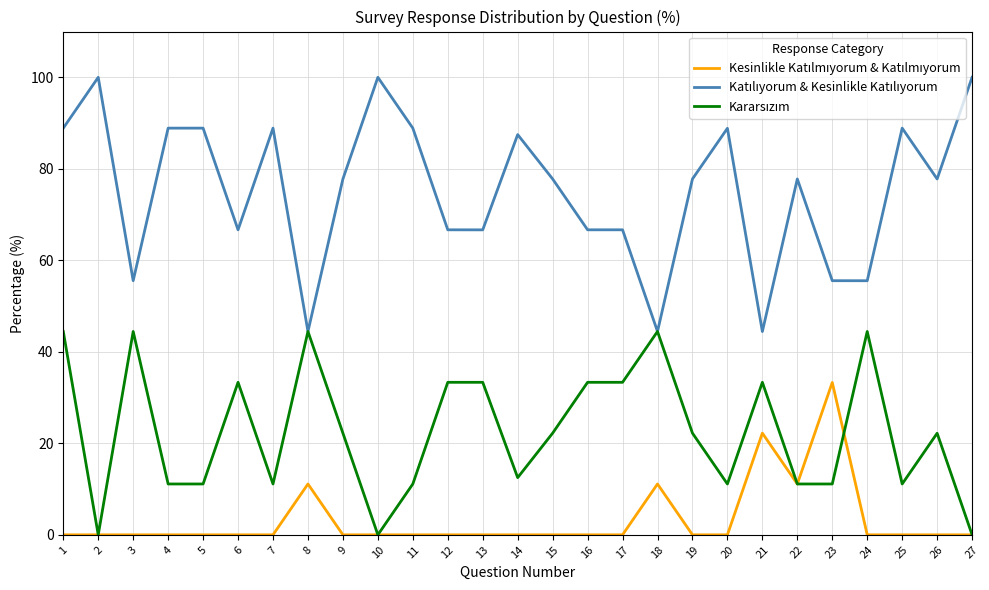

What is the total value across all series at 10?

100.0